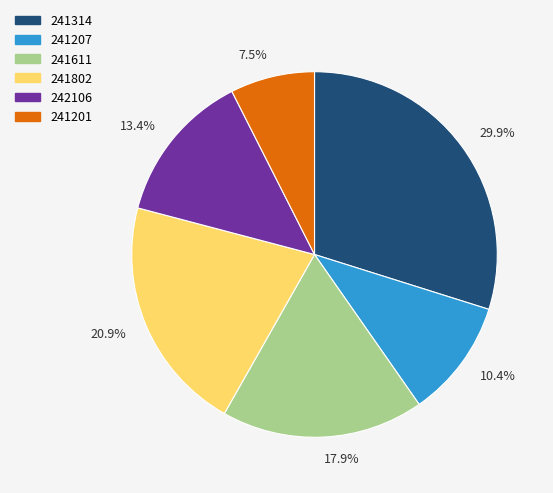

Which category has the smallest portion of the pie?

241201